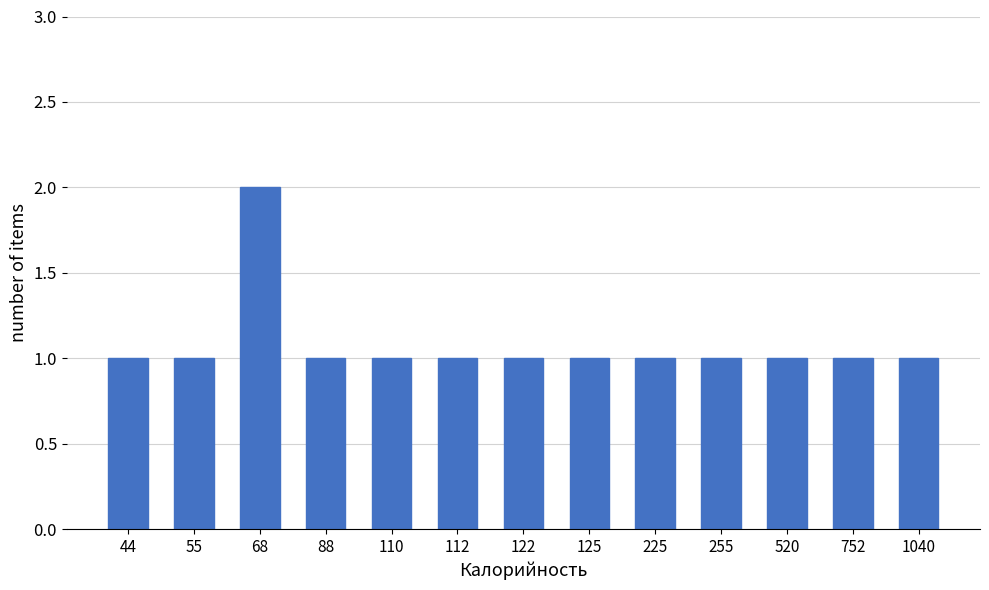

Reading right to left, transcribe all the data shown in this chart.

1	1	1	1	1	1	1	1	1	1	2	1	1